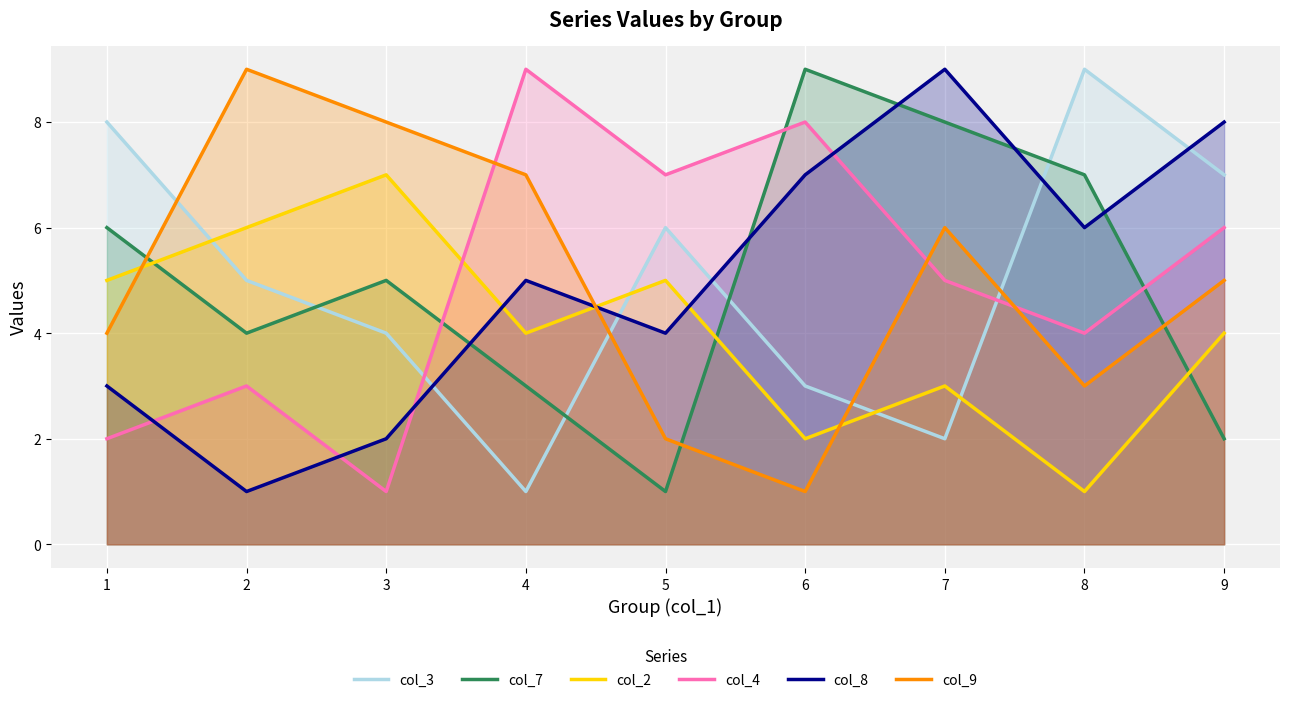

Which series ends up on top after the final intersection of col_8 and col_4?

col_8